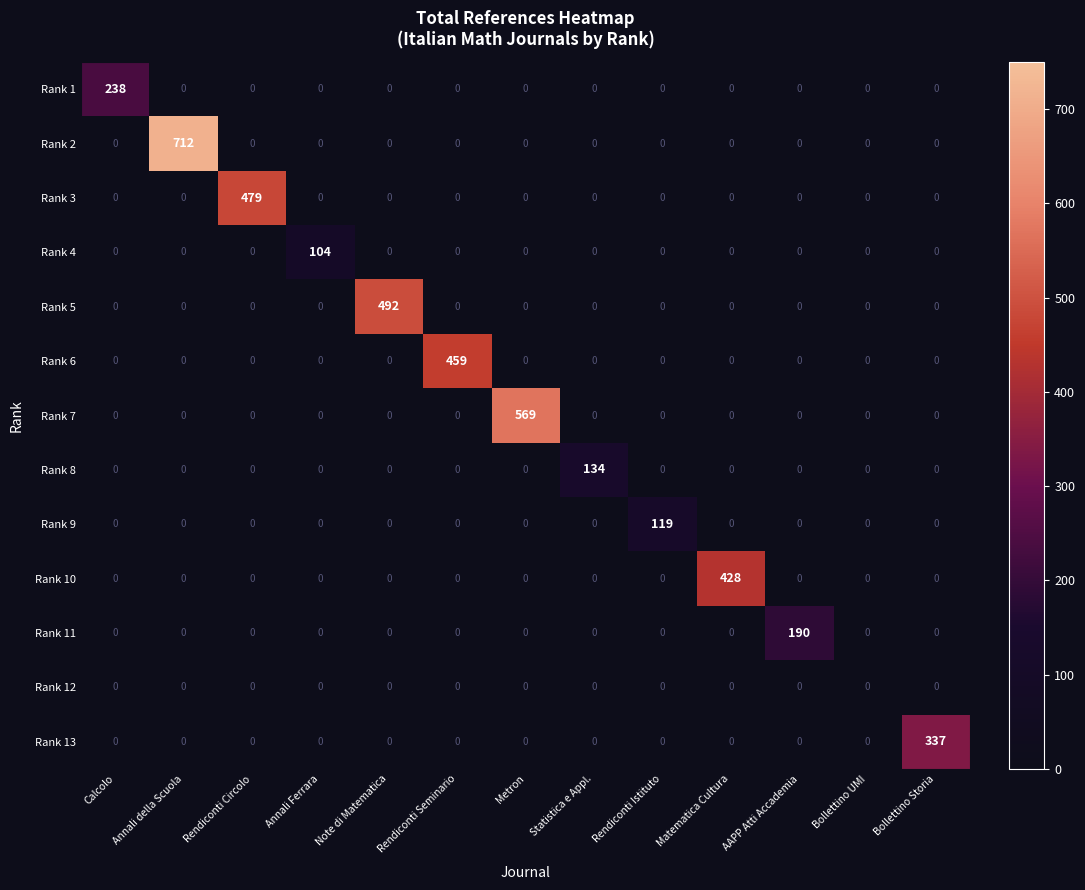

True or false: Rank 9 has a value of 0 at Annali della Scuola.

True